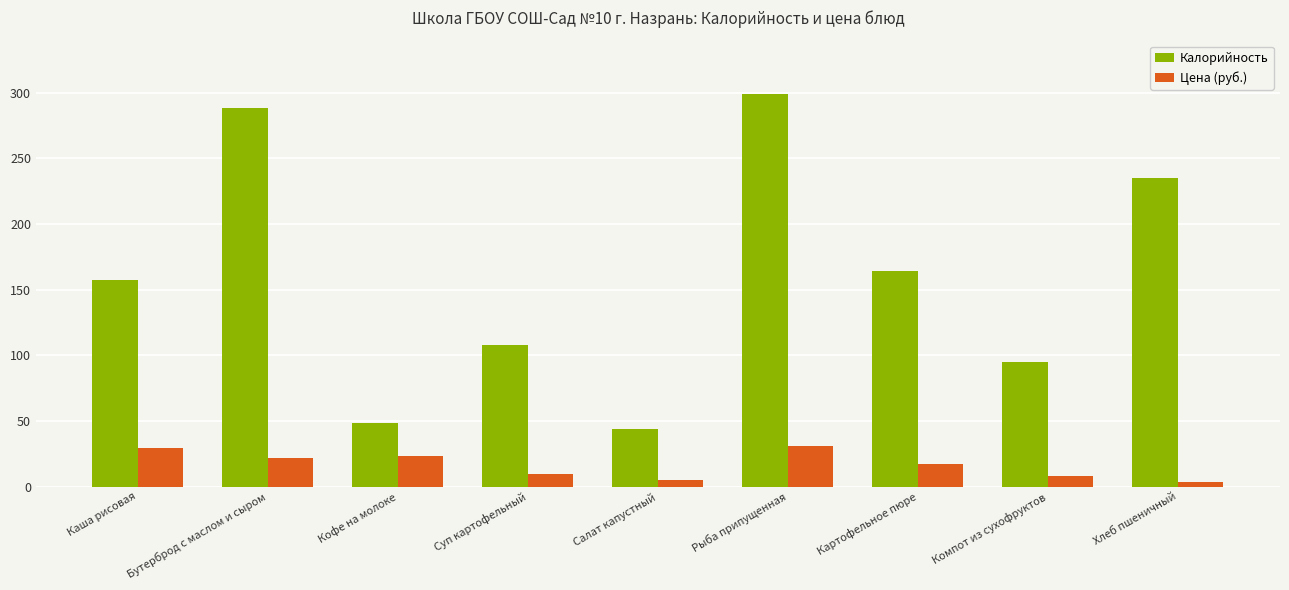

At which category does the chart reach its peak across all series?

Рыба припущенная